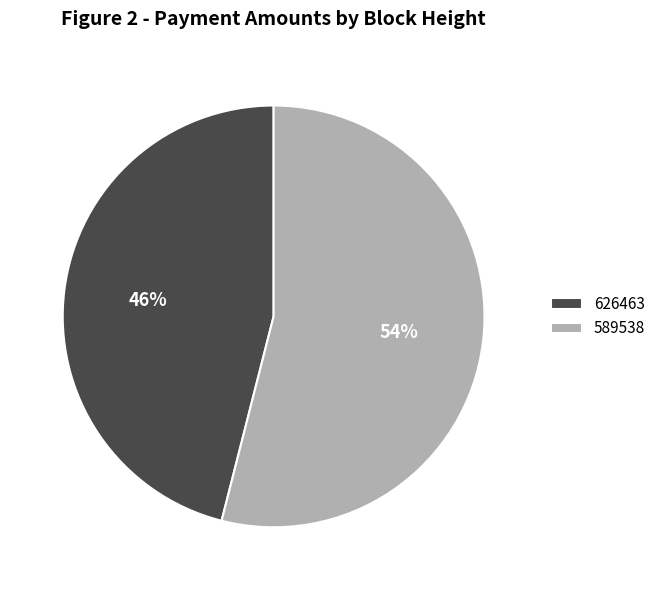

Which slice is the smallest?

626463